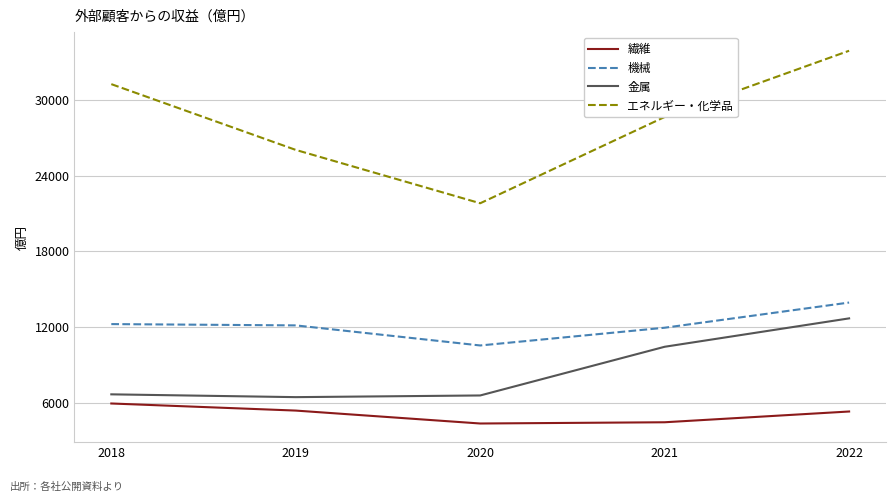

What are all the series names shown in the legend?

繊維, 機械, 金属, エネルギー・化学品